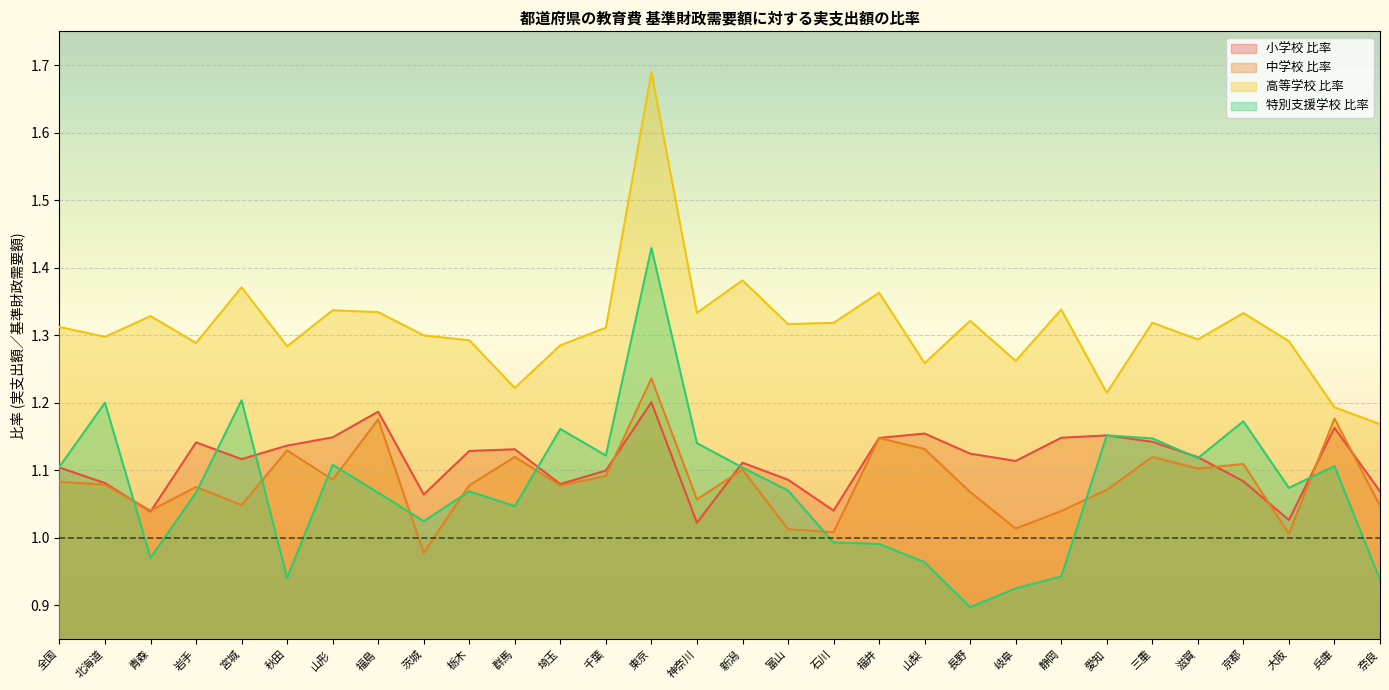

Reading right to left, extract all data points from this chart.

小学校 比率: 1.1	1.2	1.0	1.1	1.1	1.1	1.2	1.1	1.1	1.1	1.2	1.1	1.0	1.1	1.1	1.0	1.2	1.1	1.1	1.1	1.1	1.1	1.2	1.1	1.1	1.1	1.1	1.0	1.1	1.1
中学校 比率: 1.0	1.2	1.0	1.1	1.1	1.1	1.1	1.0	1.0	1.1	1.1	1.1	1.0	1.0	1.1	1.1	1.2	1.1	1.1	1.1	1.1	1.0	1.2	1.1	1.1	1.0	1.1	1.0	1.1	1.1
高等学校 比率: 1.2	1.2	1.3	1.3	1.3	1.3	1.2	1.3	1.3	1.3	1.3	1.4	1.3	1.3	1.4	1.3	1.7	1.3	1.3	1.2	1.3	1.3	1.3	1.3	1.3	1.4	1.3	1.3	1.3	1.3
特別支援学校 比率: 0.9	1.1	1.1	1.2	1.1	1.1	1.2	0.9	0.9	0.9	1.0	1.0	1.0	1.1	1.1	1.1	1.4	1.1	1.2	1.0	1.1	1.0	1.1	1.1	0.9	1.2	1.1	1.0	1.2	1.1